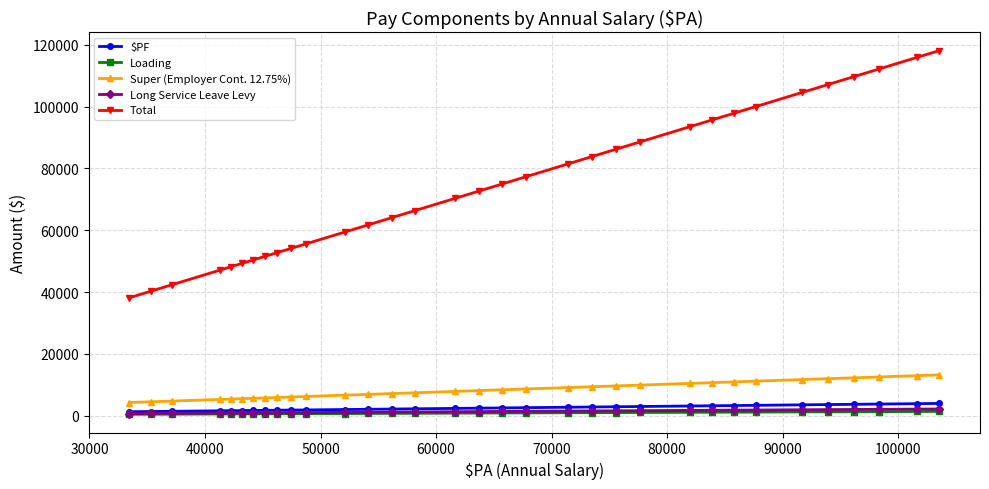

What is the average value of the Total series?

74907.2